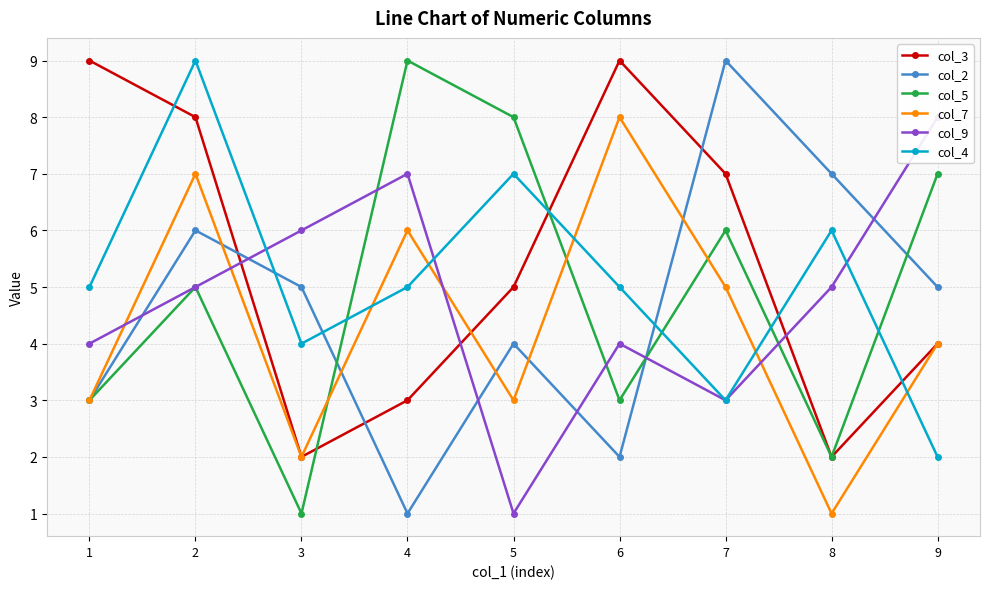

True or false: col_5 has a value of 6 at 7.

True